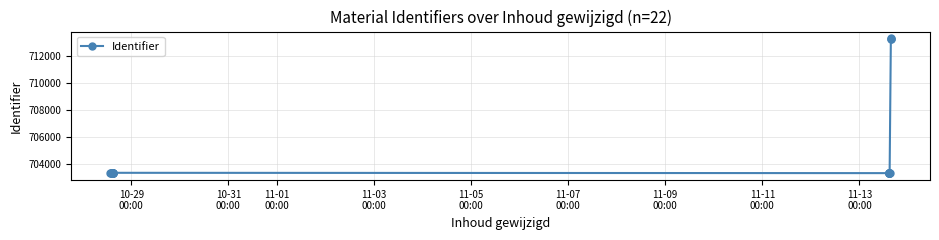

What is the sum of the values at 11-05
00:00 and 11-09
00:00?

1406657